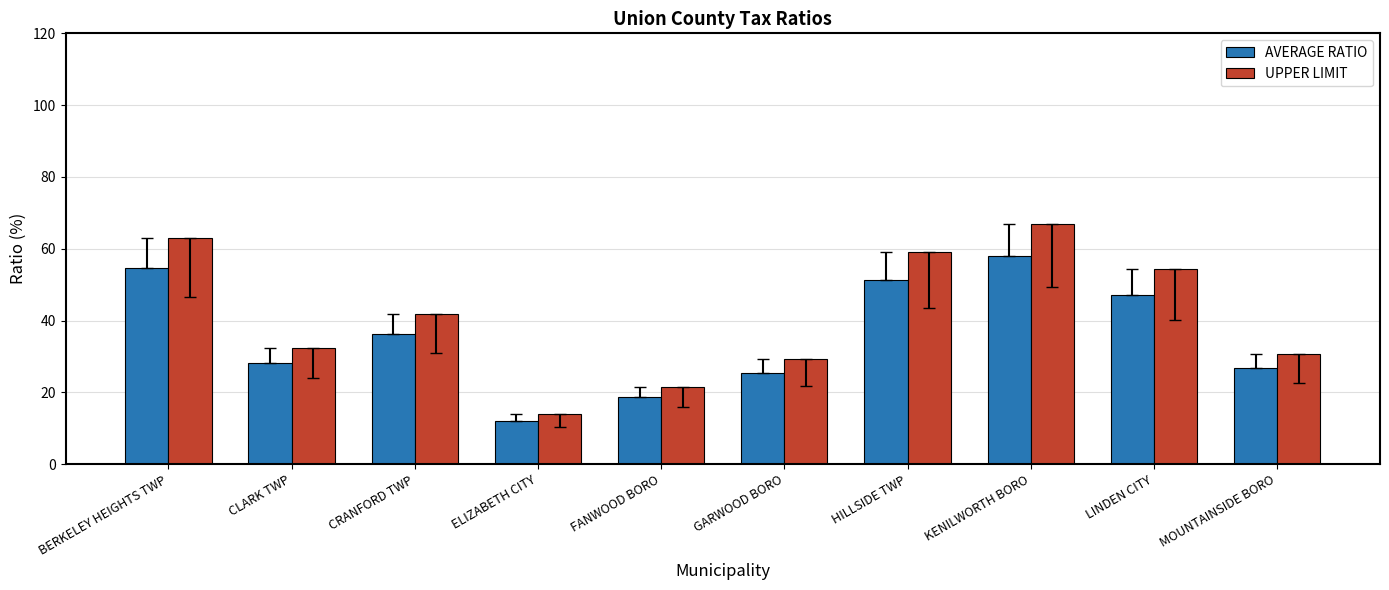

How many data points in AVERAGE RATIO are less than 36?

5